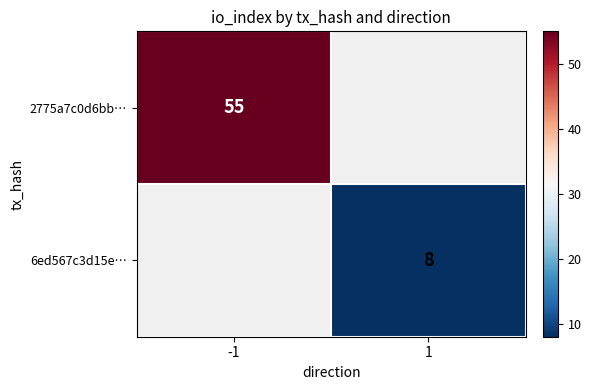

Is it true that 2775a7c0d6bb… equals 55 at -1?

True